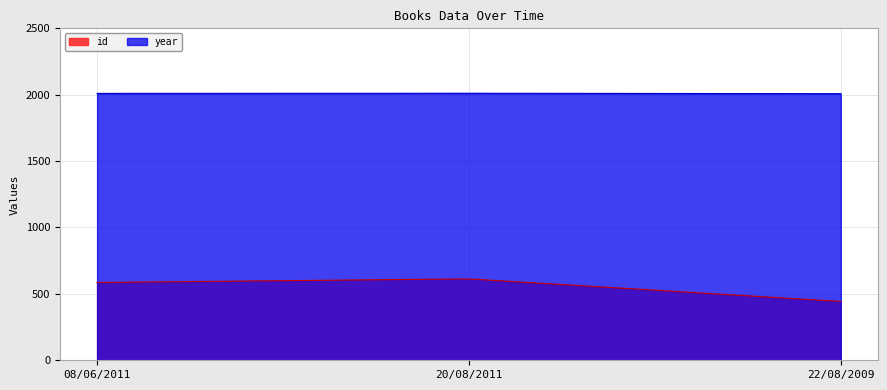

True or false: id has a value of 992 at 08/06/2011.

False